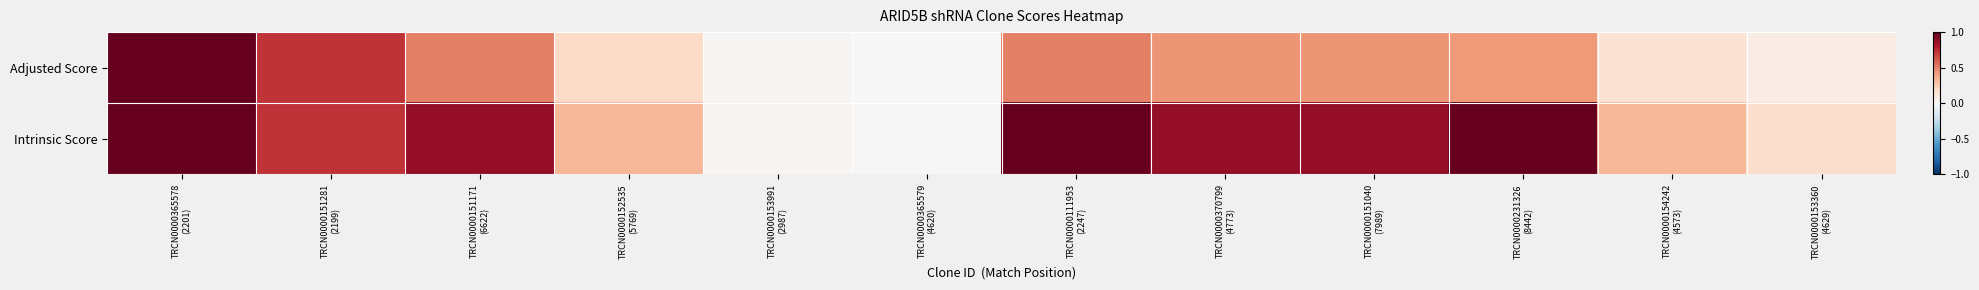

Count the number of categories in the chart.

12